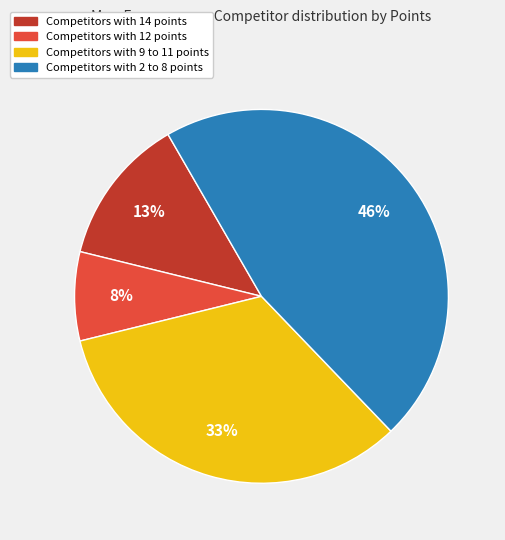

To the nearest percent, what is the difference between the largest and smallest slice percentages?

38%